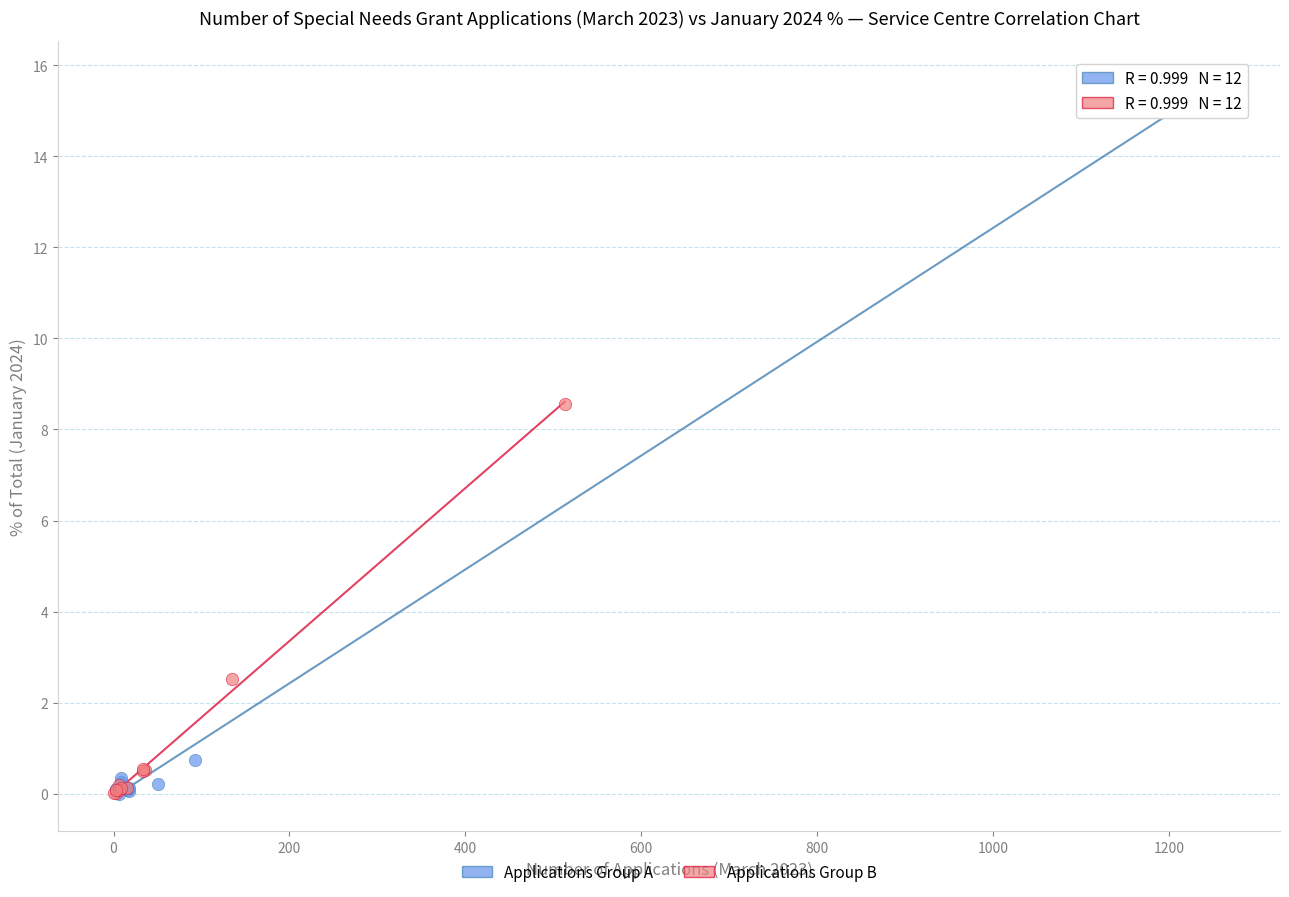

What are all the series names shown in the legend?

Applications Group A, Applications Group B